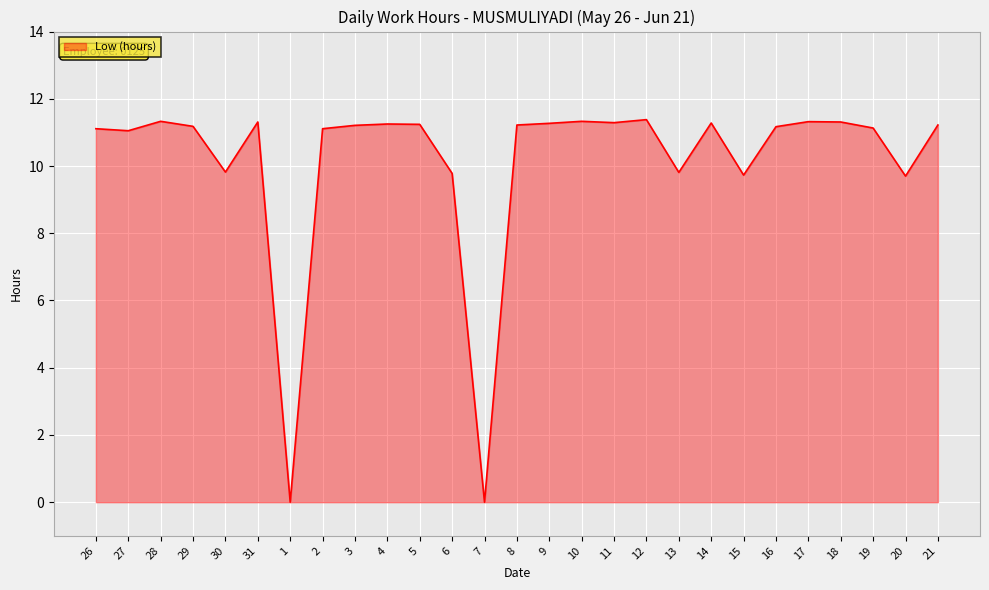

What position from the right is 27?

26